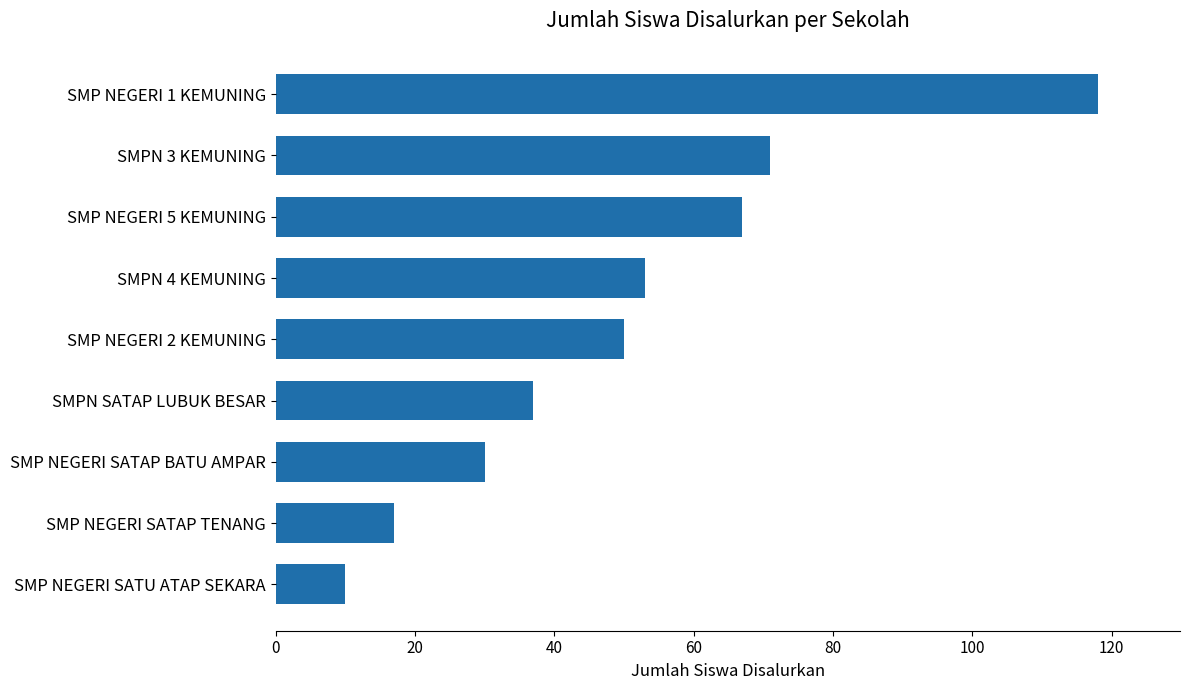

Which category has the highest value across all series?

SMP NEGERI 1 KEMUNING